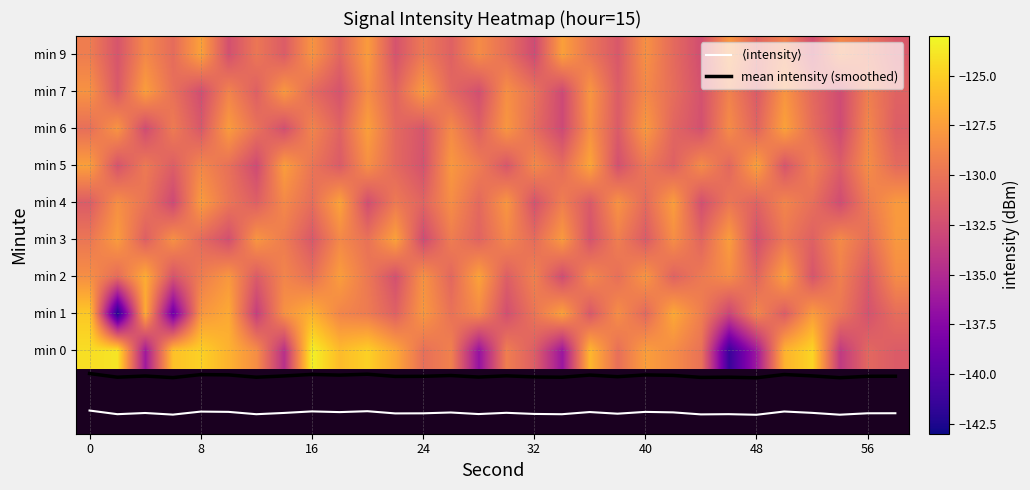

What is the difference between the maximum and second lowest values in the min 1 series?

13.6